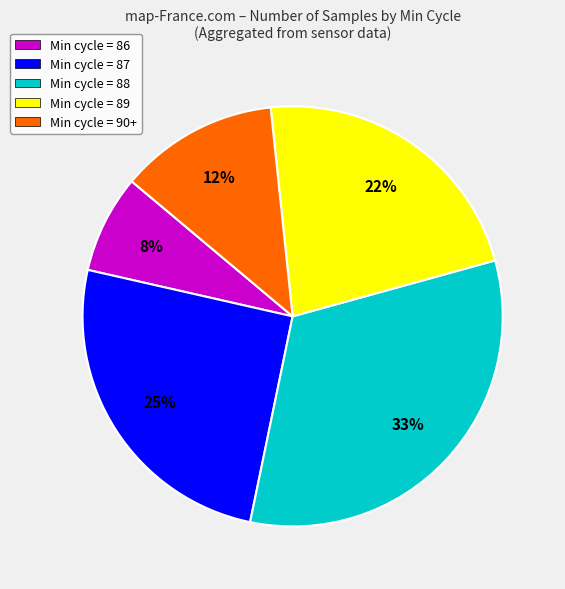

Which has a higher value, Min cycle = 86 or Min cycle = 89?

Min cycle = 89